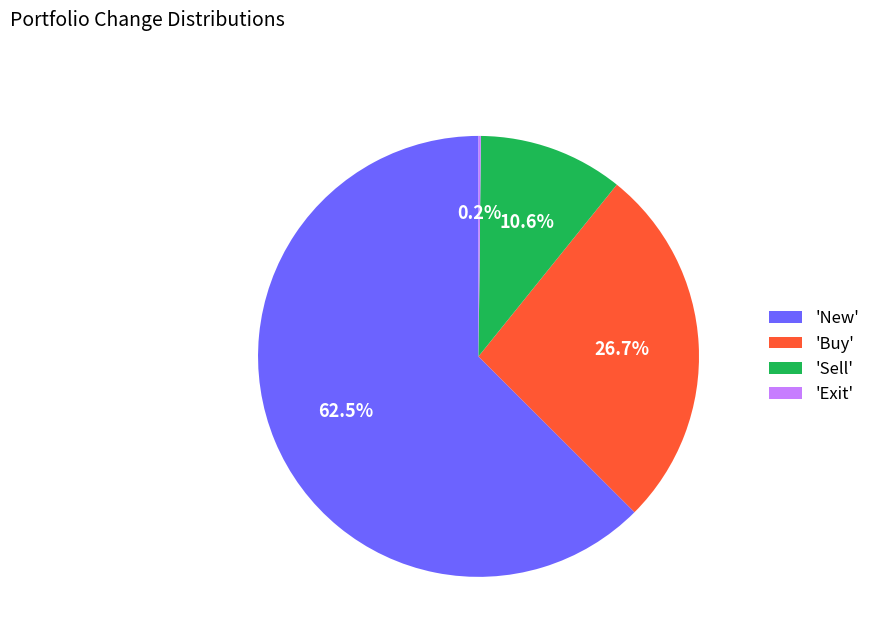

Do 'New' and 'Buy' together represent more than half of the pie?

Yes